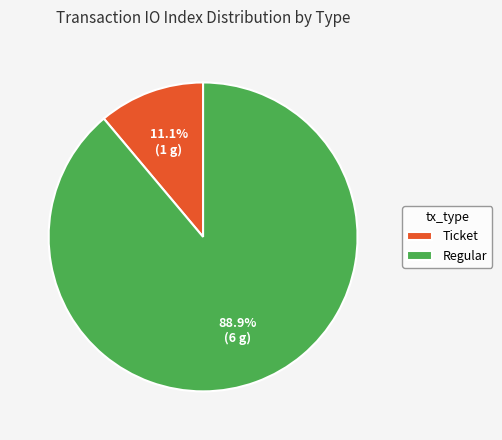

How many slices are in this pie chart?

2